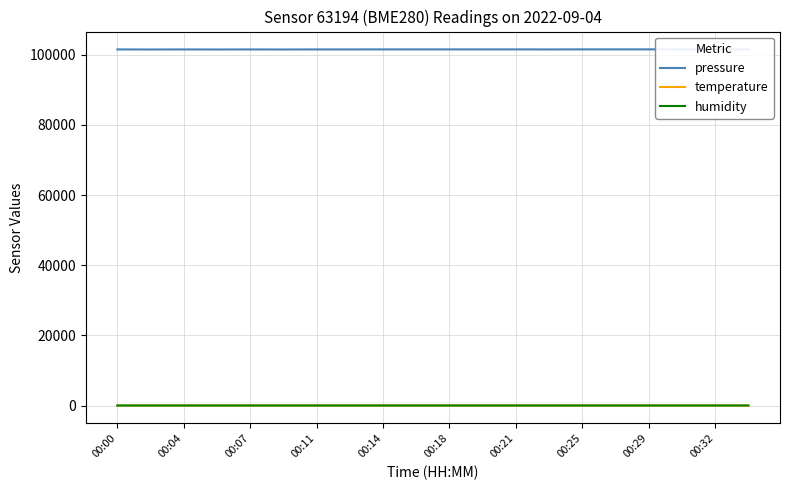

At how many categories does at least one series exceed 78785?

20